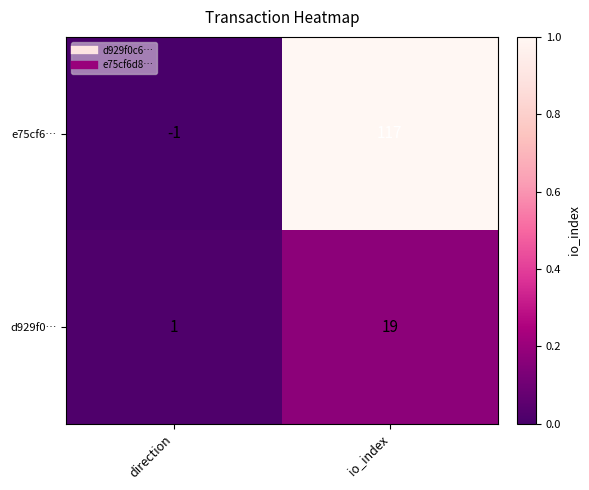

What is the spread (max minus min) of values at io_index?

98